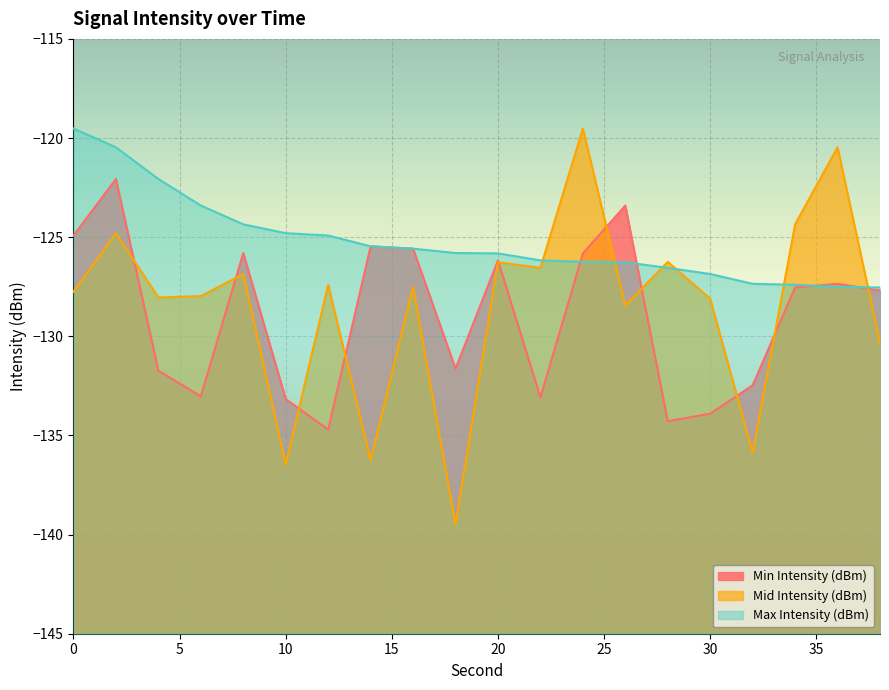

What is the difference between the maximum and second lowest values in the Max Intensity (dBm) series?

8.0